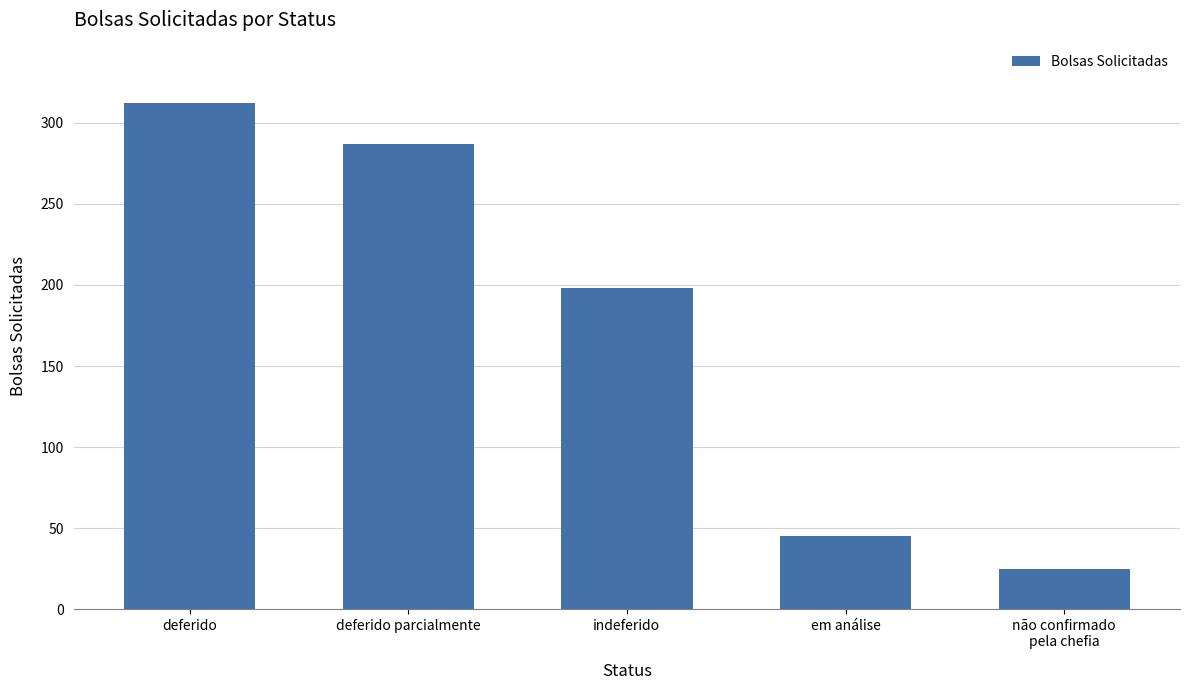

List the labels in order of value, largest first.

deferido, deferido parcialmente, indeferido, em análise, não confirmado
pela chefia